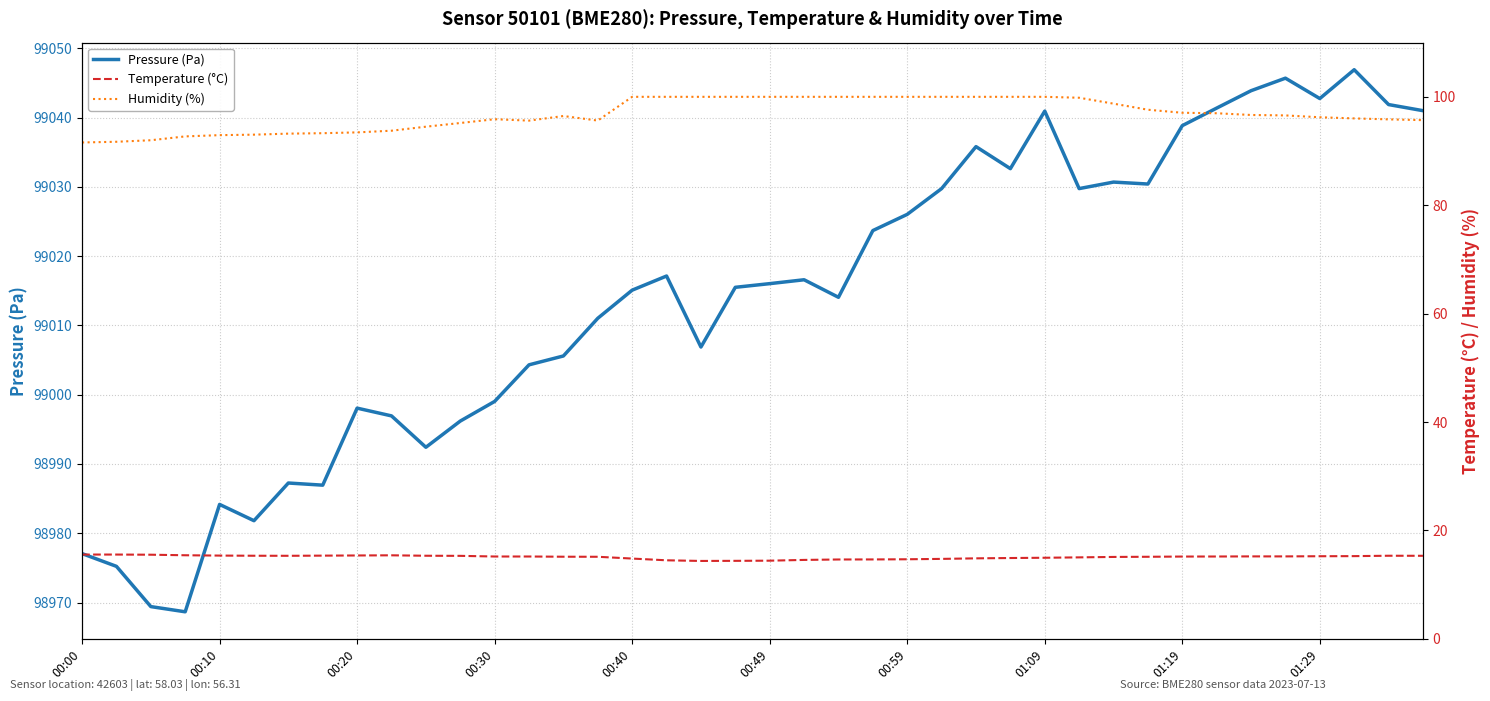

What is the highest value of the Pressure (Pa) series?

99046.9